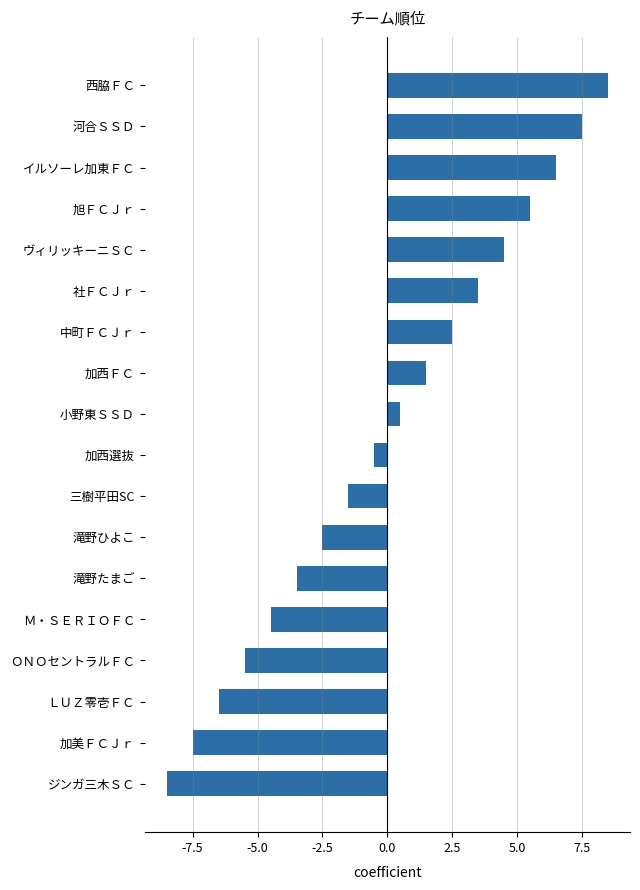

How many bars are there in total?

18